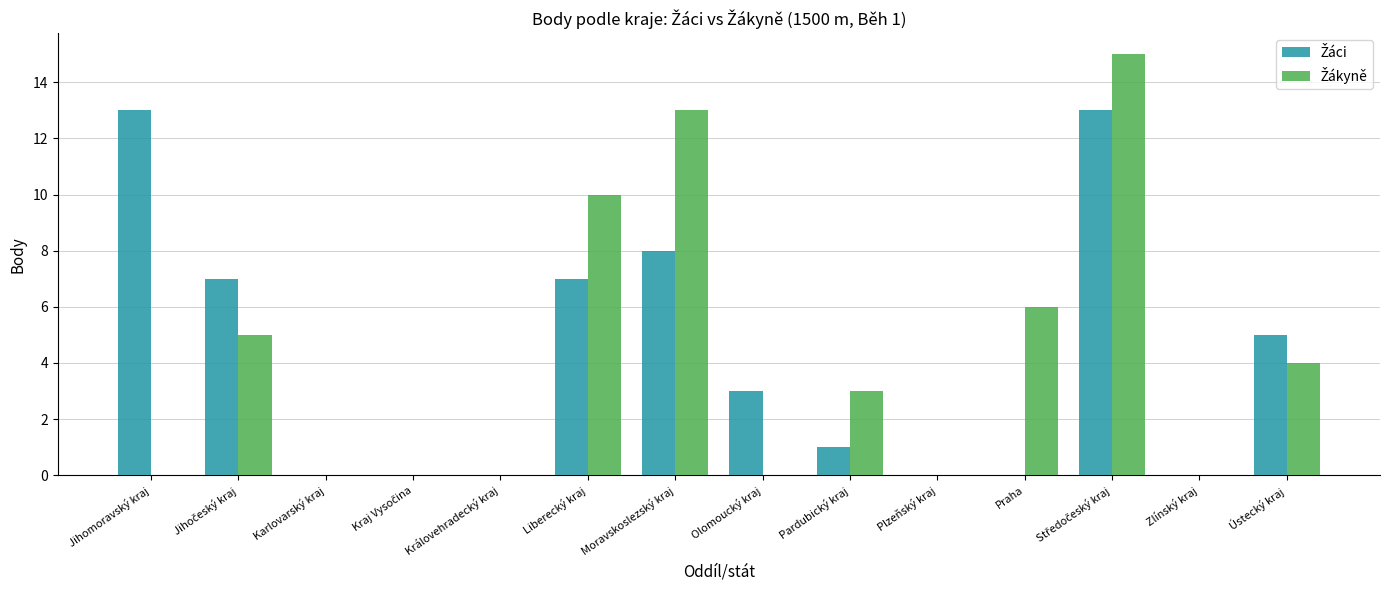

Count the number of categories in the chart.

14